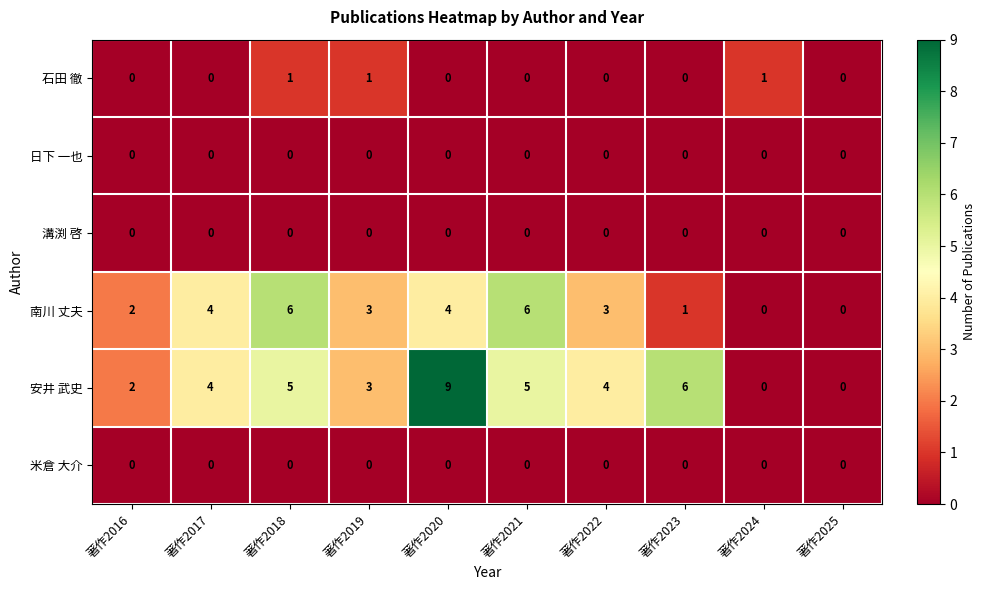

Which category has the highest value across all series?

著作2020